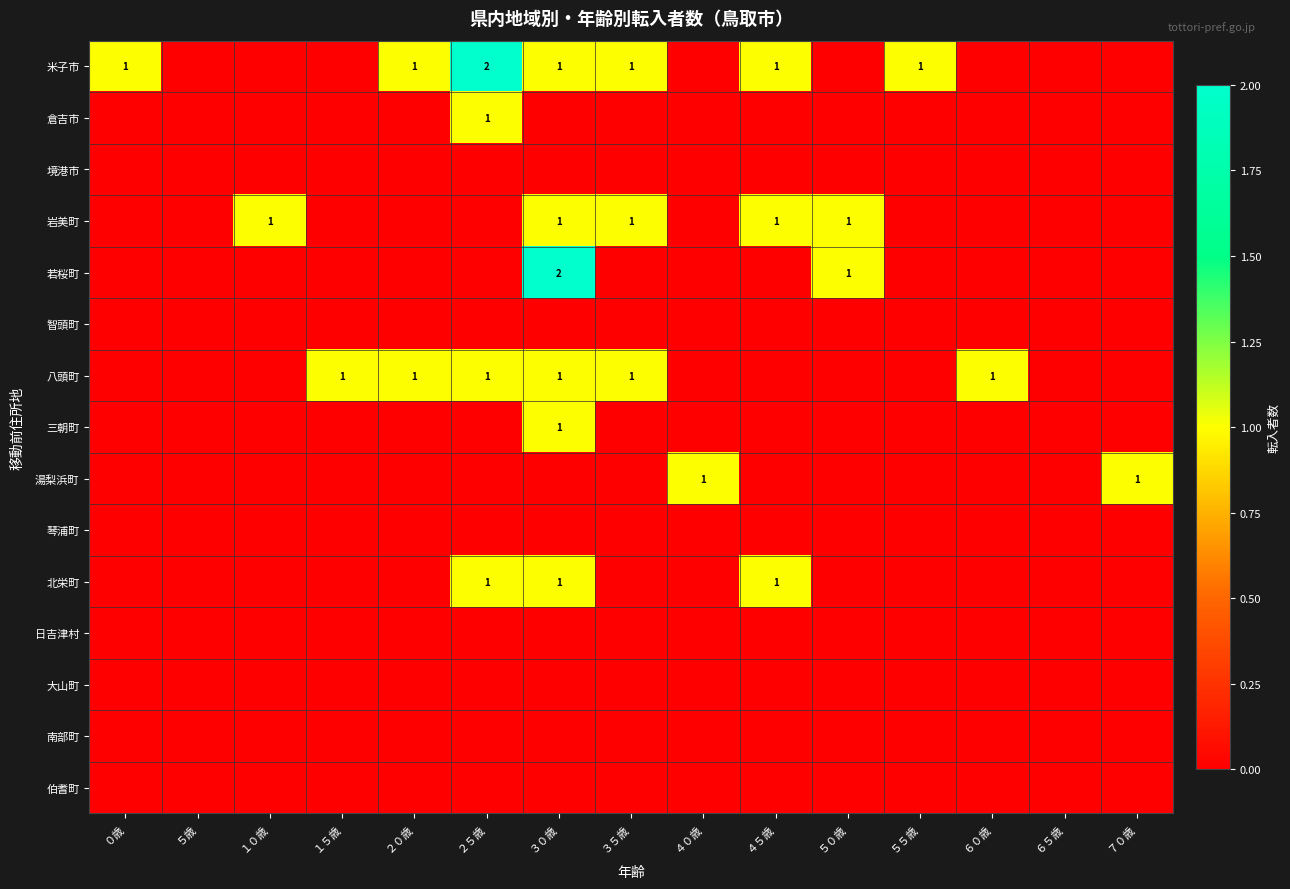

Rank the series by their maximum value, from highest to lowest.

米子市, 若桜町, 倉吉市, 岩美町, 八頭町, 三朝町, 湯梨浜町, 北栄町, 境港市, 智頭町, 琴浦町, 日吉津村, 大山町, 南部町, 伯耆町